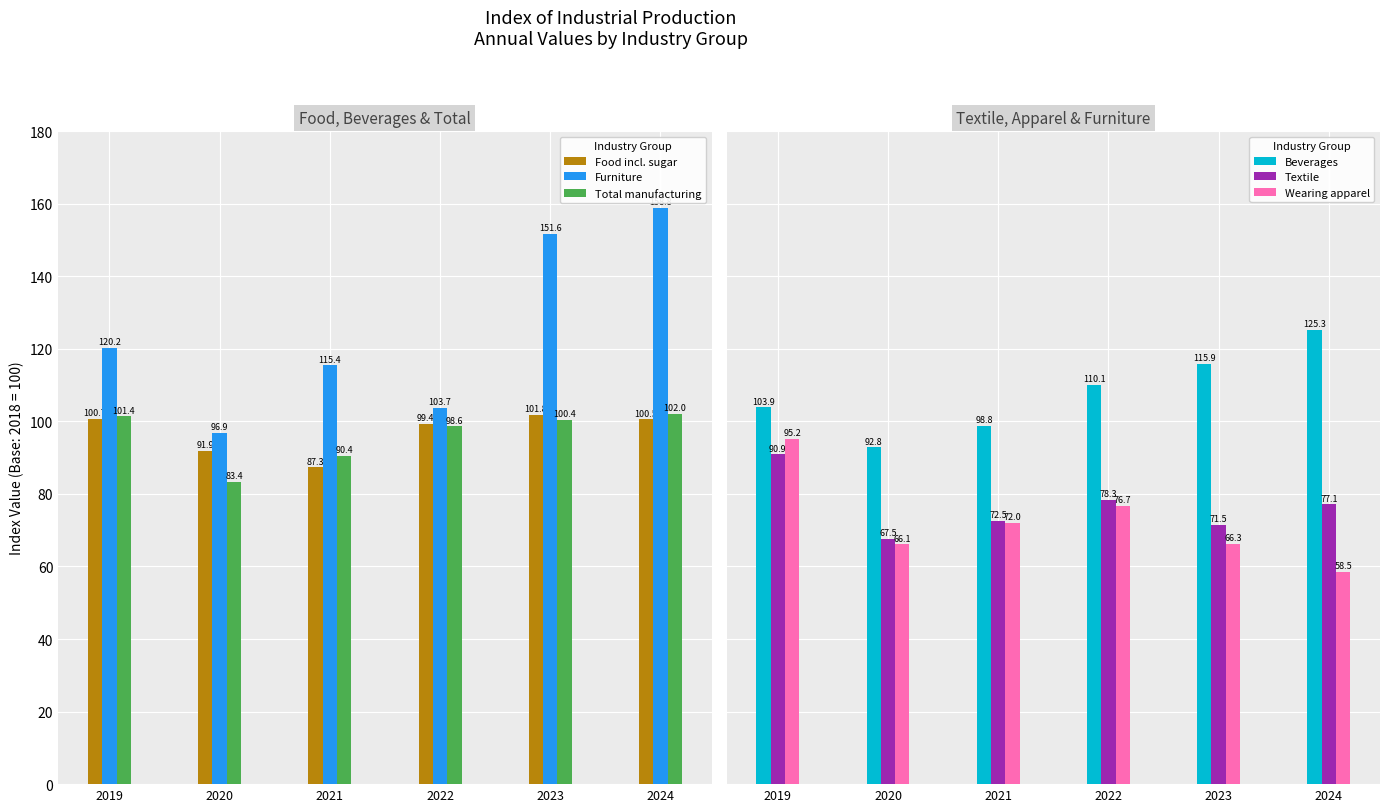

Does the chart contain stacked bars?

No